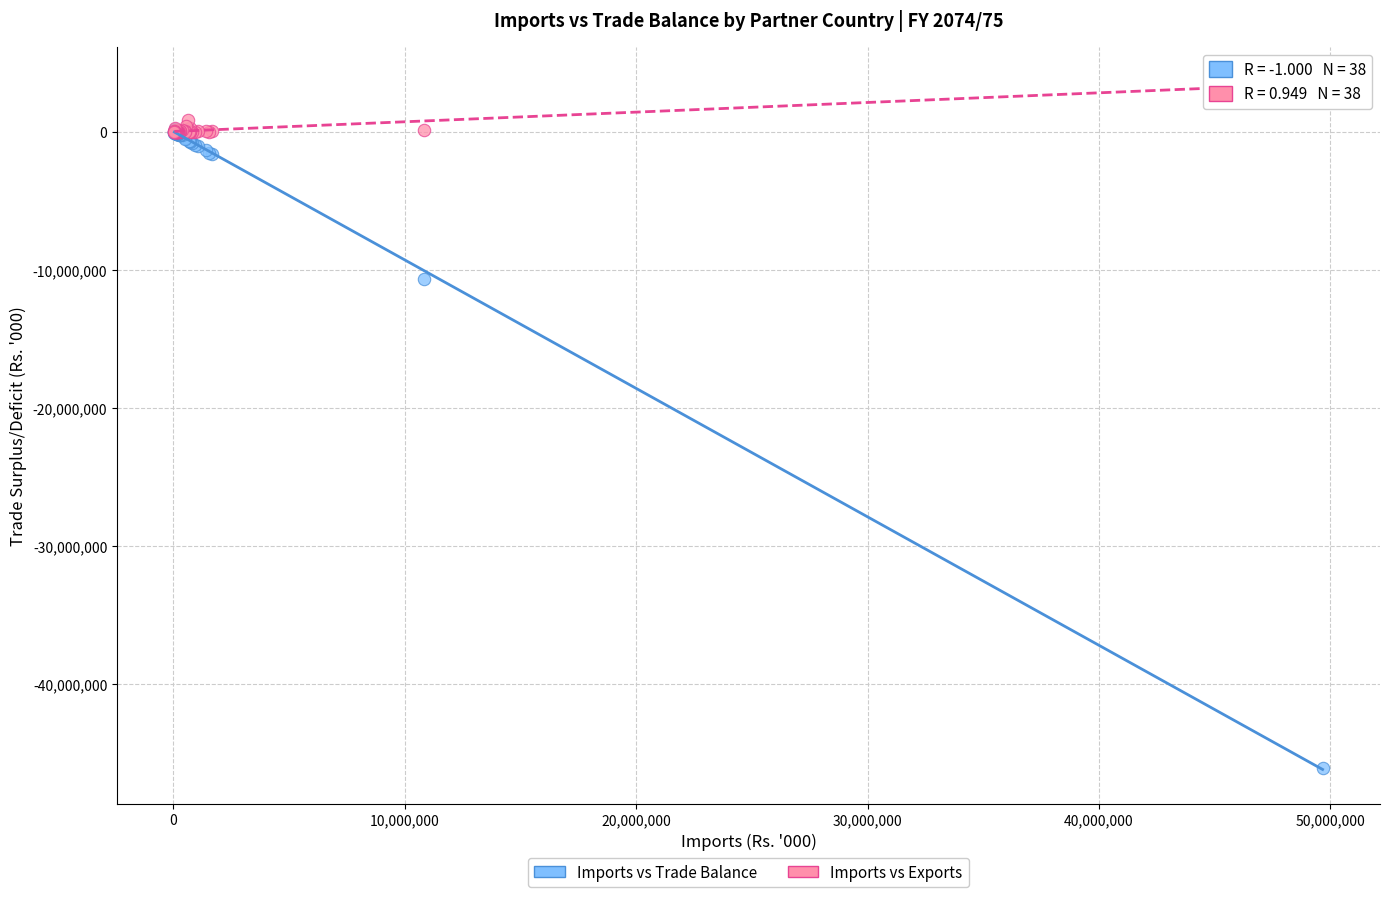

What are all the series names shown in the legend?

Imports vs Trade Balance, Imports vs Exports